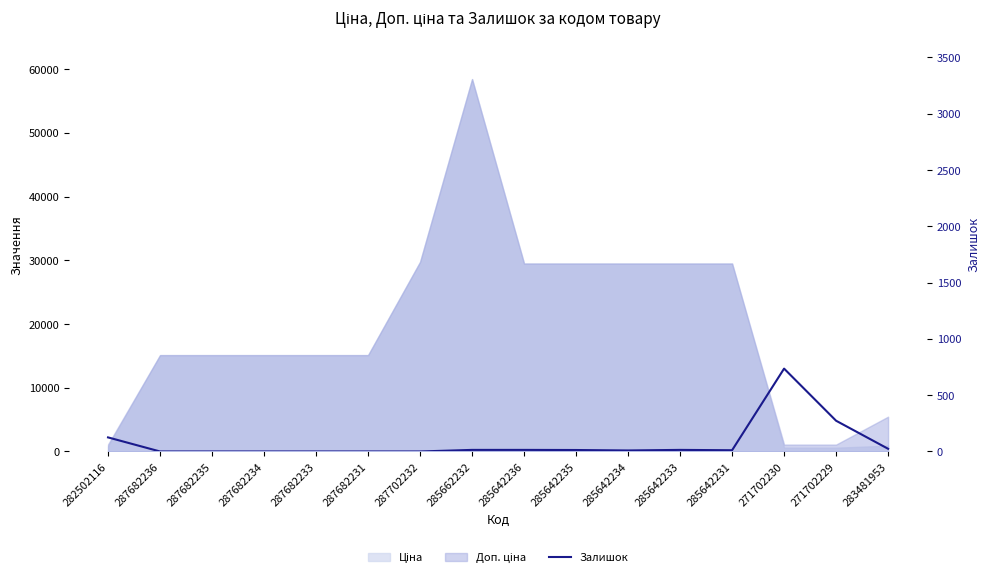

How many interior local valleys (lower than both neighbors) does the data have?

2